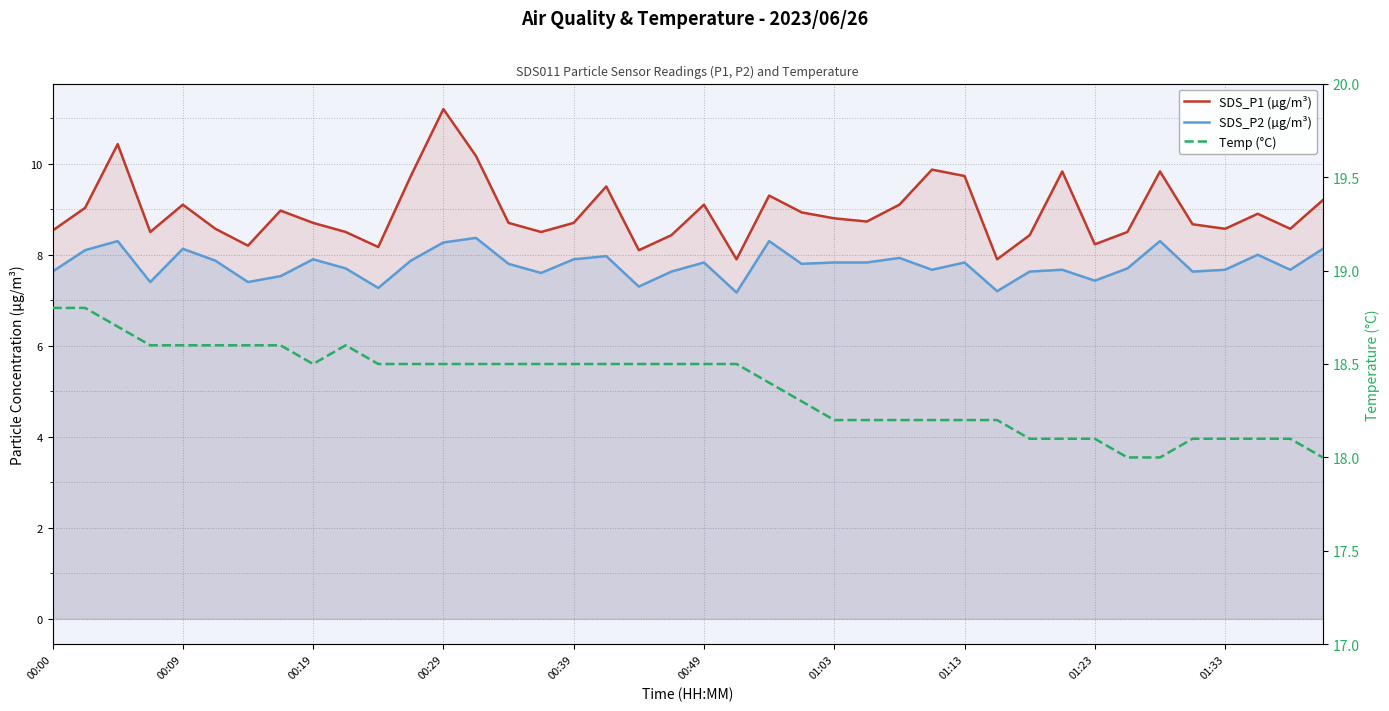

What is the difference between the second highest and minimum values in the Temp (°C) series?

0.8